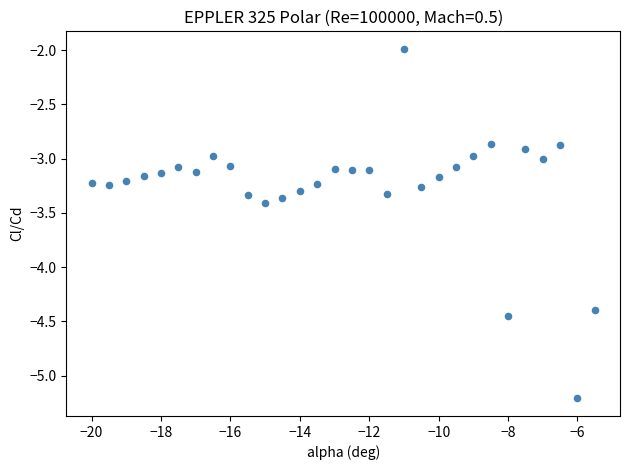

What is the range of Y values (max minus min)?

3.2